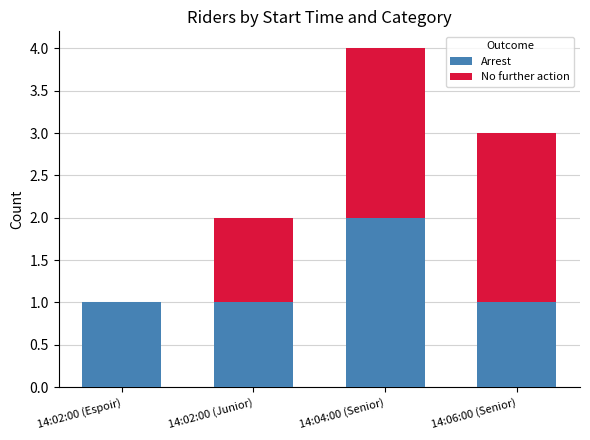

At which label does Arrest reach its peak?

14:04:00 (Senior)